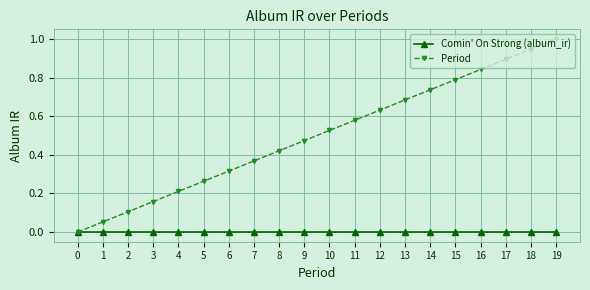

Is the value of Comin' On Strong (album_ir) at 2 greater than the value of Period at 1?

No